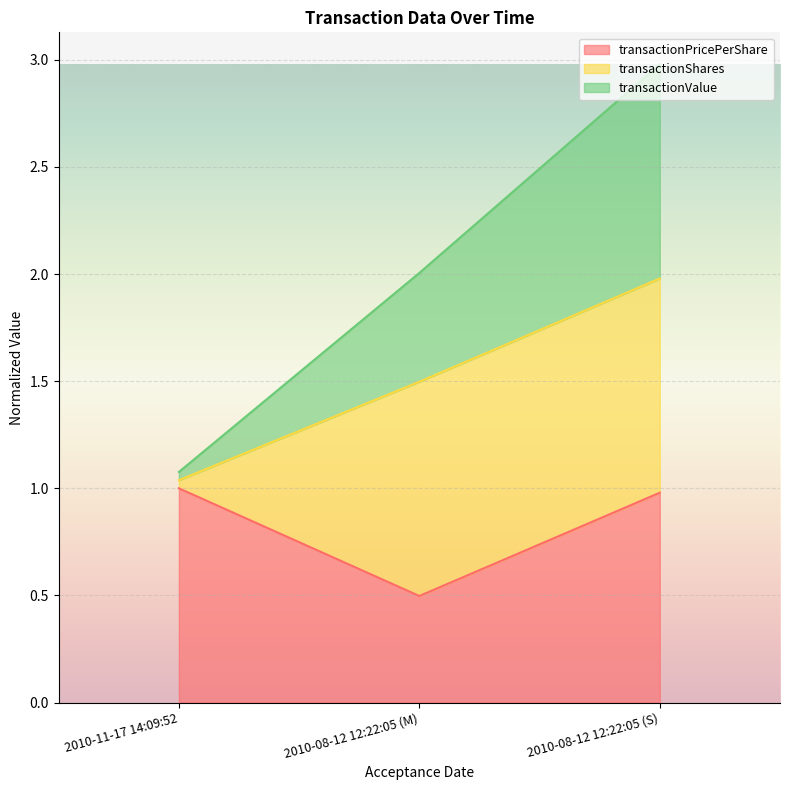

True or false: transactionPricePerShare has a value of 0.3 at 2010-08-12 12:22:05 (M).

False